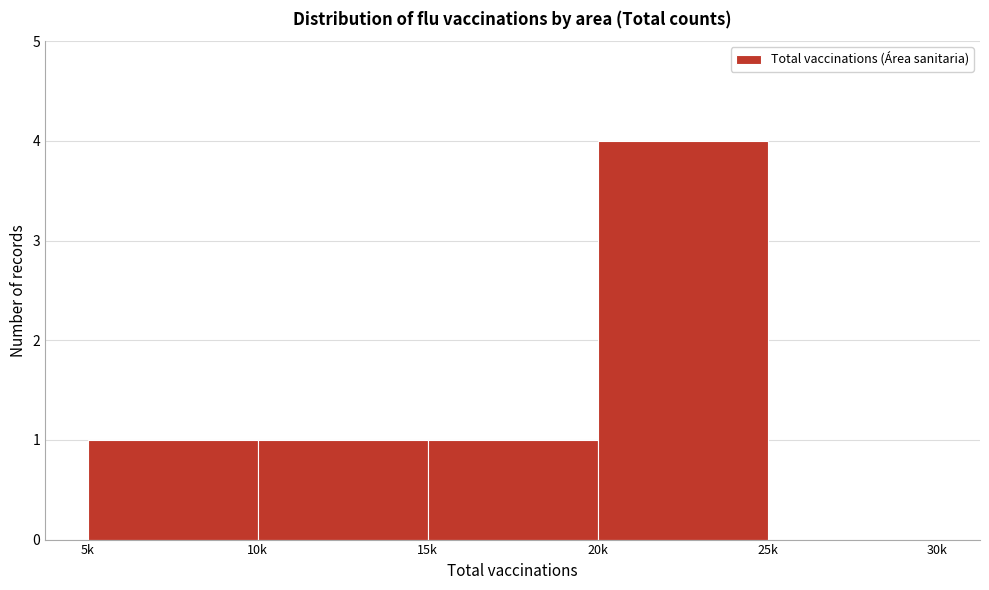

Reading right to left, transcribe all the data shown in this chart.

25k=0	20k=4	15k=1	10k=1	5k=1